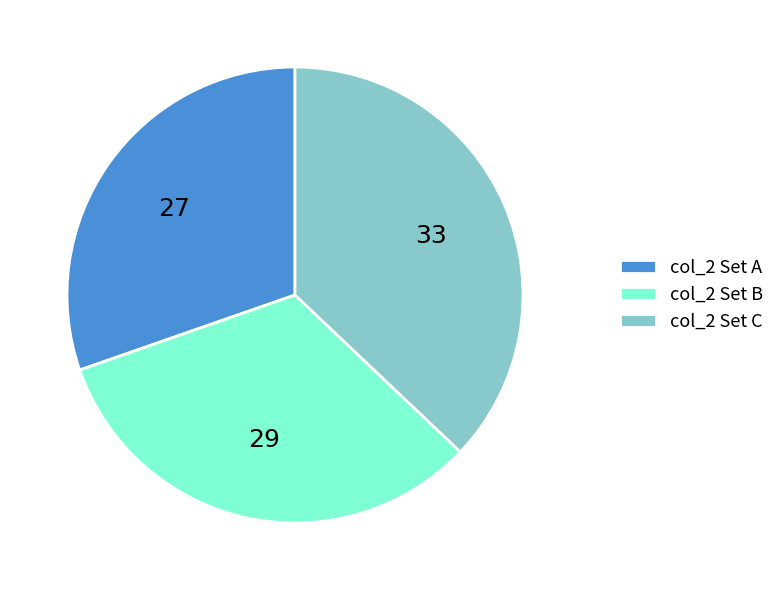

How many slices are in this pie chart?

3